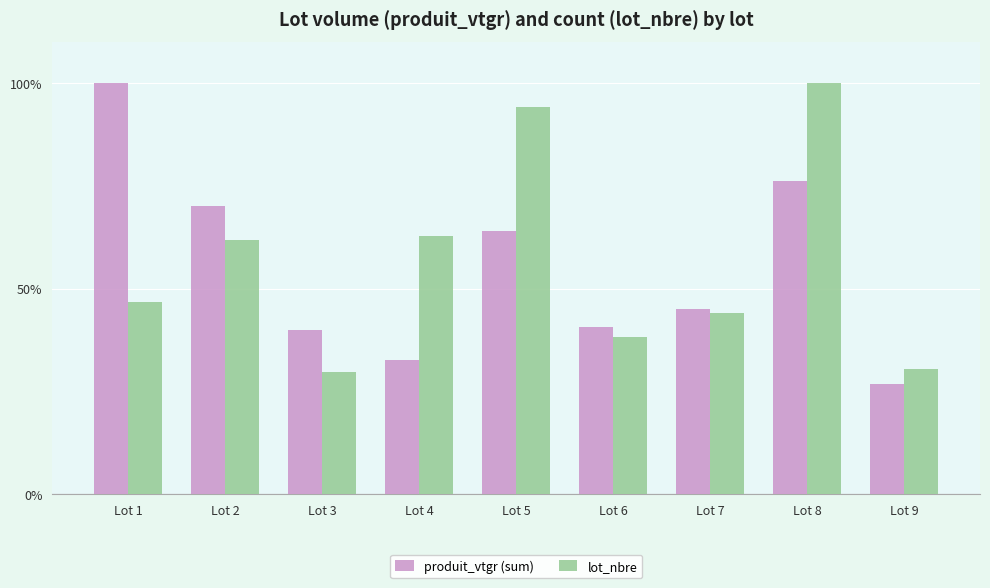

What is the approximate value of produit_vtgr (sum) at Lot 6?

40.8